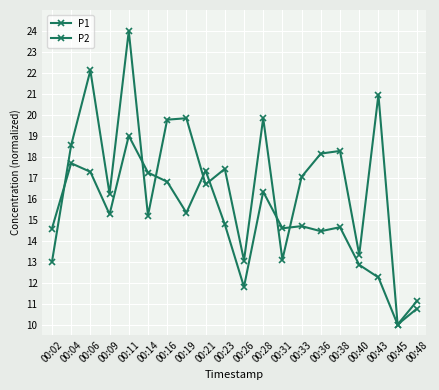

What is the value of the P1 point at the 14th from the left?

17.0